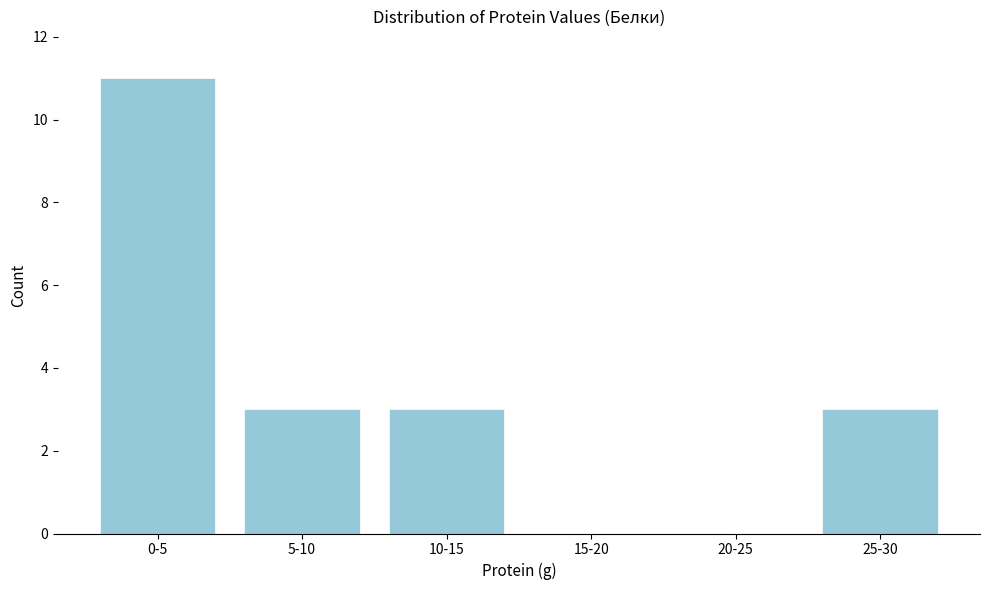

Reading left to right, extract all data points from this chart.

0-5=11	5-10=3	10-15=3	15-20=0	20-25=0	25-30=3